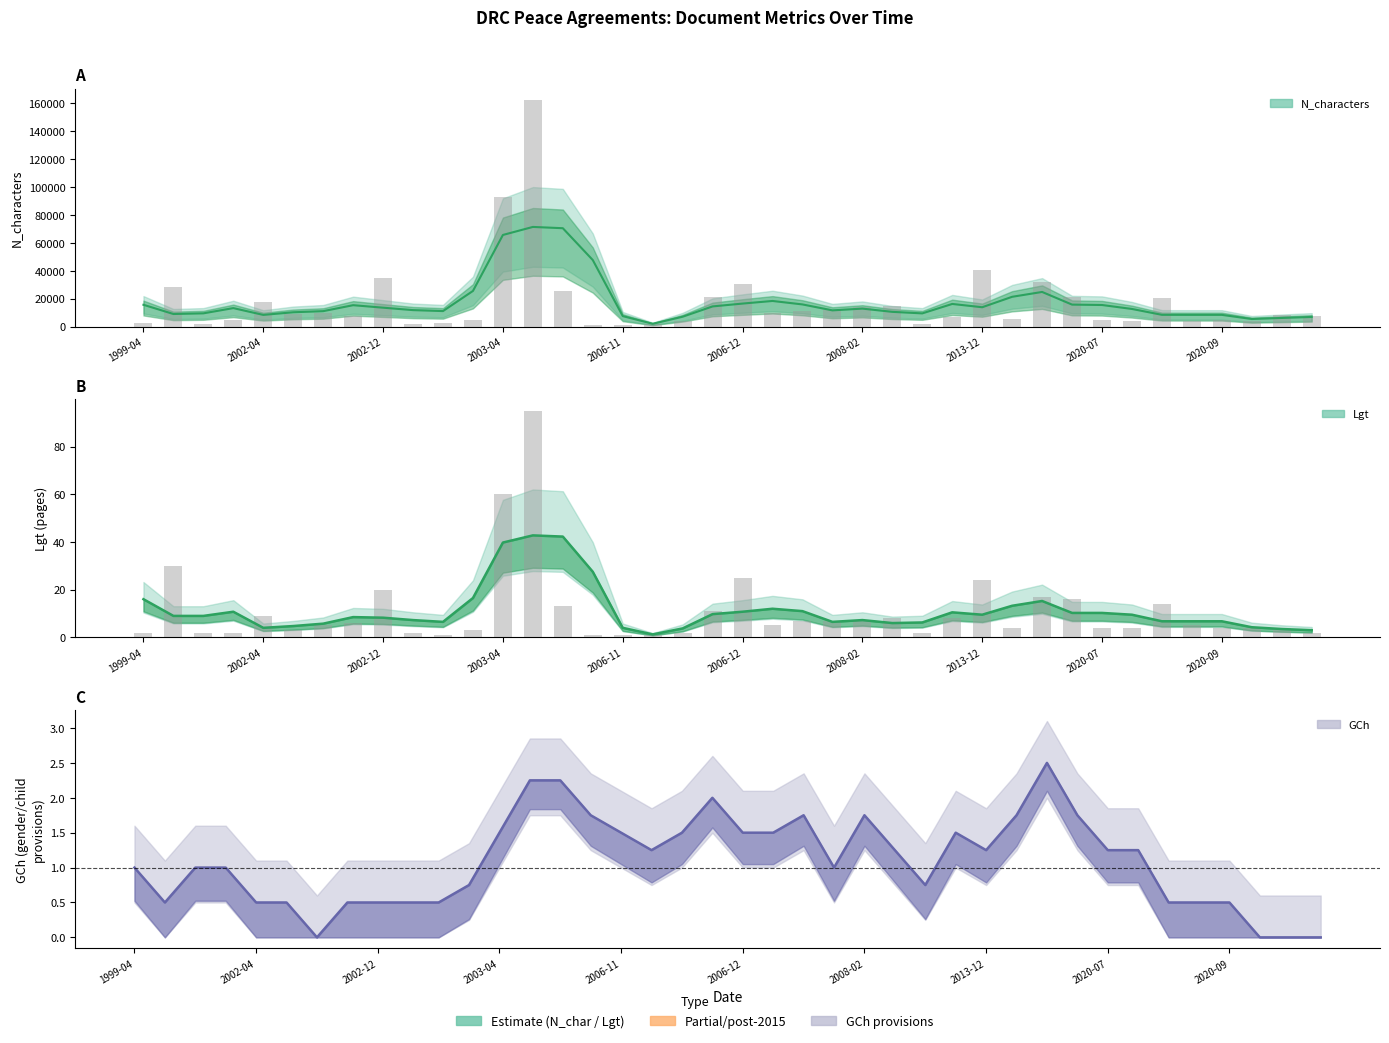

Is the value of Lgt at 2006-12-15 greater than the value of N_characters at 2015-12-10?

No